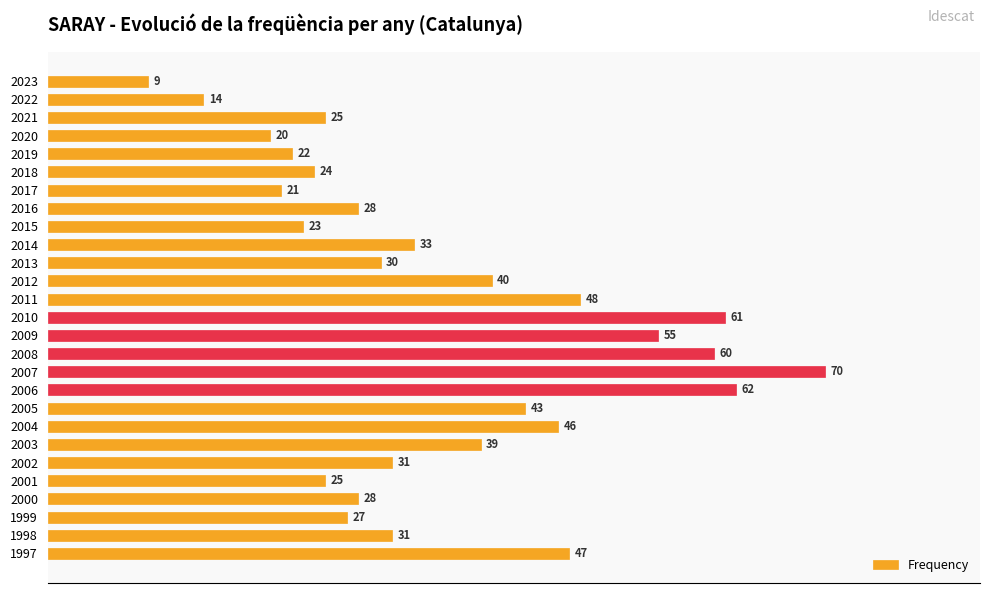

What is the difference between the maximum and second lowest values?

56